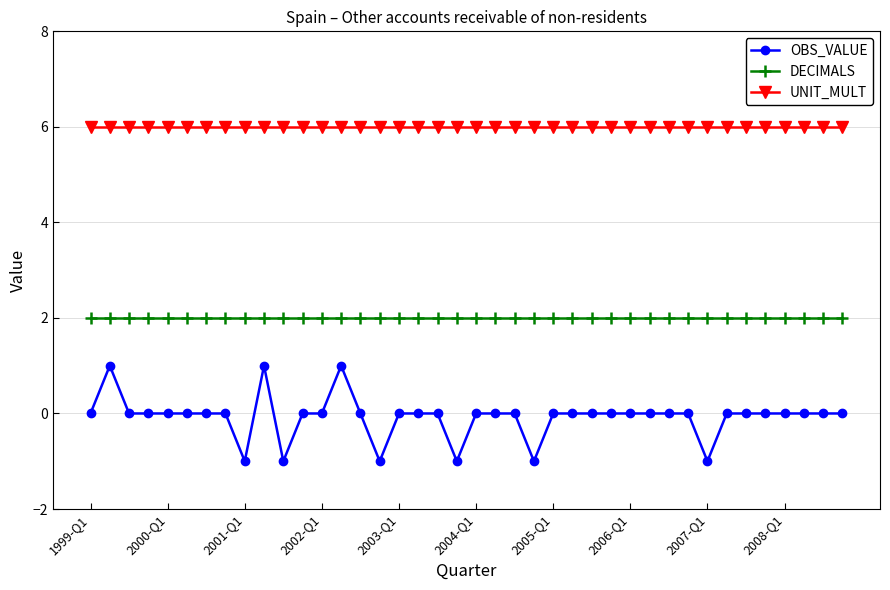

Does the chart display data point markers on the line(s)?

Yes